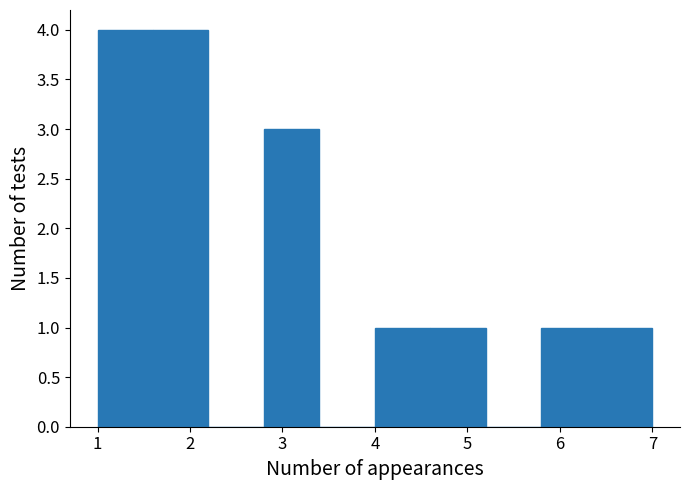

Reading left to right, transcribe this chart: for each bar, give the range it covers on the x-axis and its height. The values are not printed on the chart, so give them approximately, as read against the axis.

1.0 to 1.6: 4
1.6 to 2.2: 4
2.2 to 2.8: 0
2.8 to 3.4: 3
3.4 to 4.0: 0
4.0 to 4.6: 1
4.6 to 5.2: 1
5.2 to 5.8: 0
5.8 to 6.4: 1
6.4 to 7.0: 1